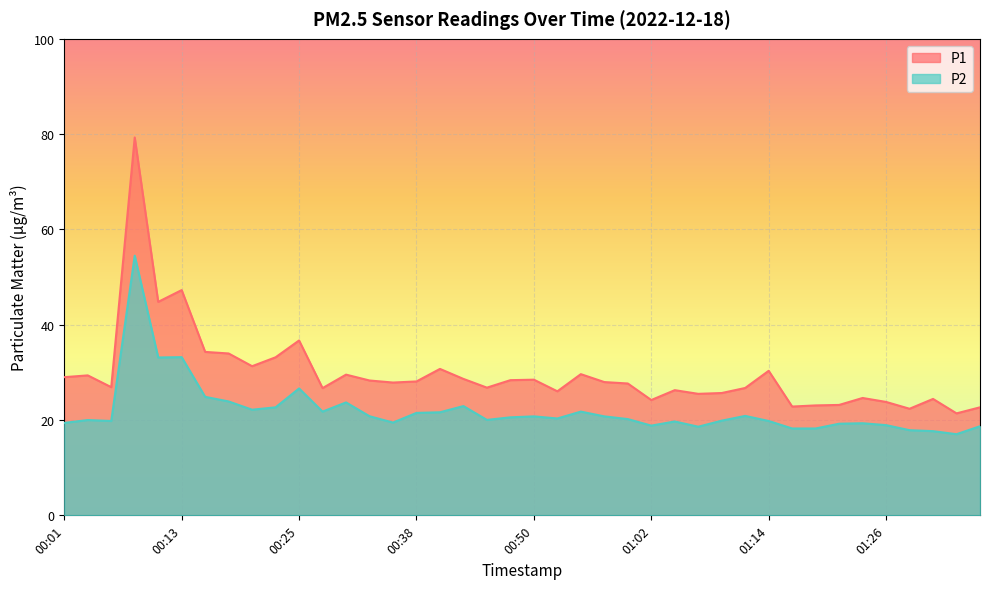

The P2 series shows 20.2 at 00:59. True or false?

True